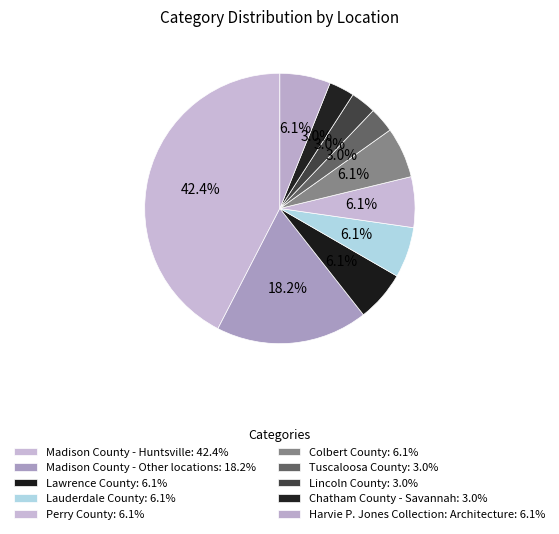

To the nearest percent, what is the average slice percentage?

10%